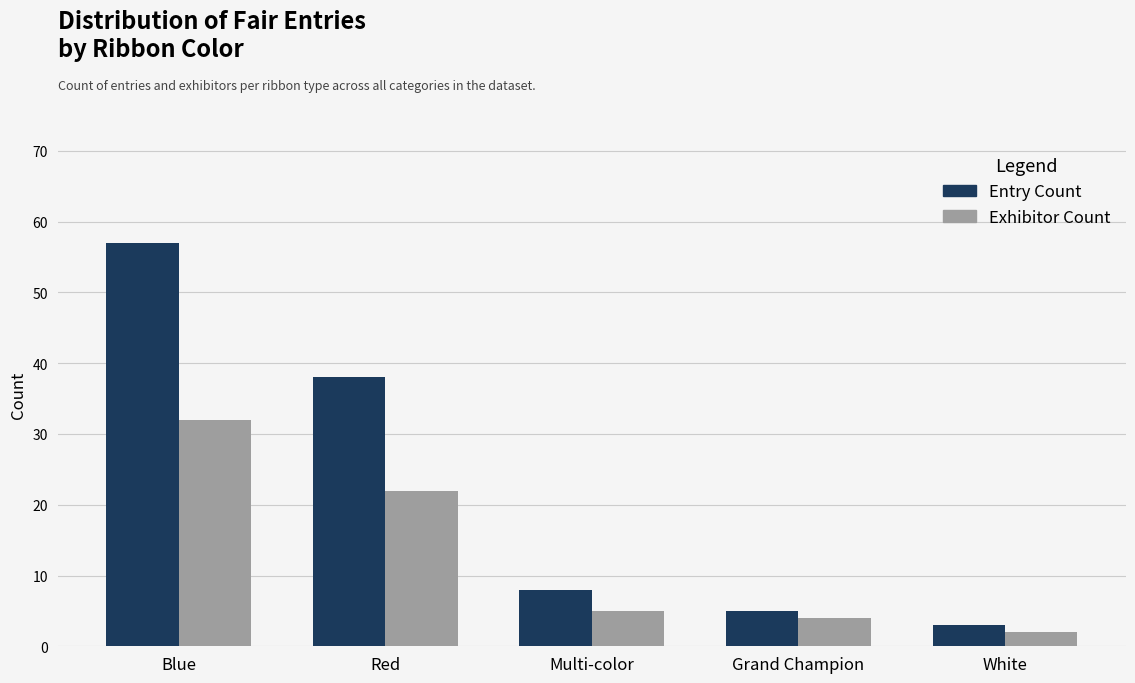

Which series has the largest total across all categories?

Entry Count